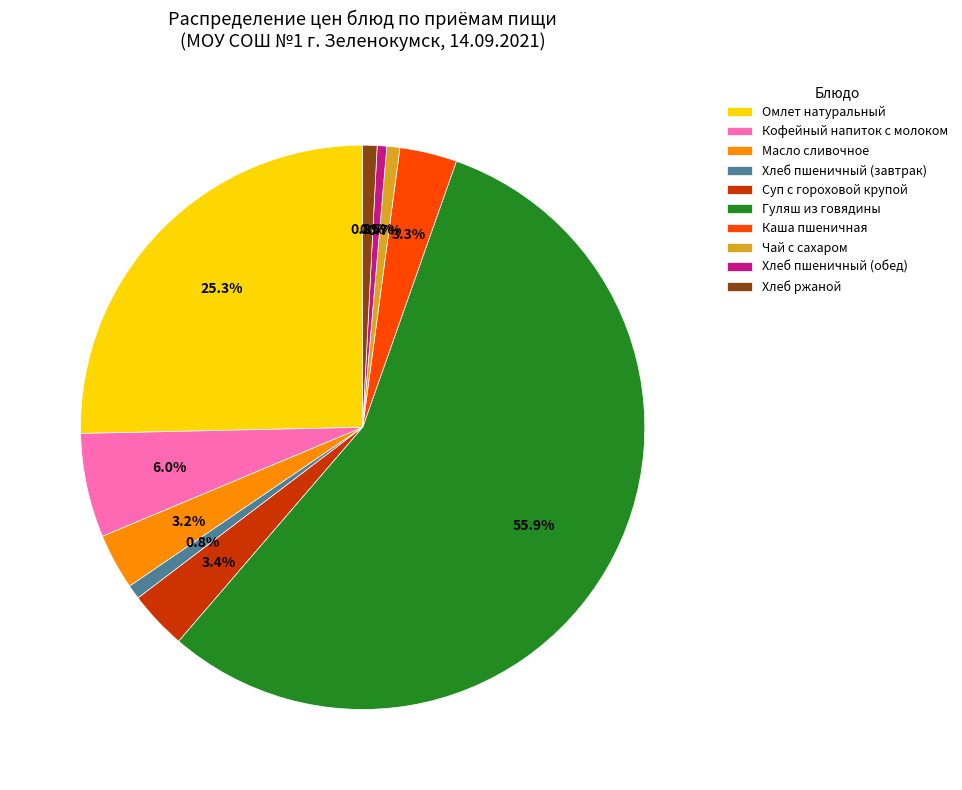

How many segments does this pie chart have?

10